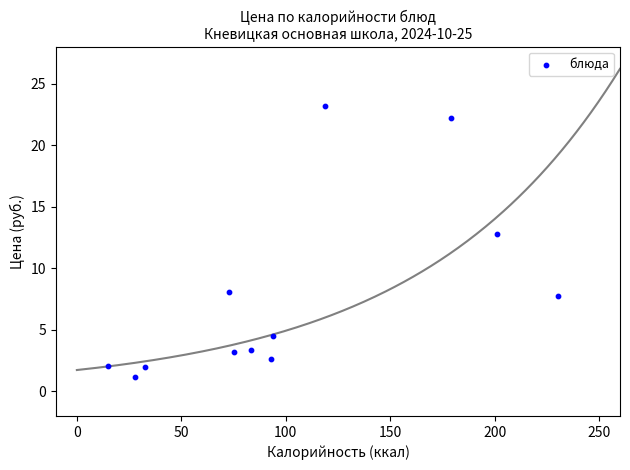

What Y value in the scatter plot is closest to 12?

12.8